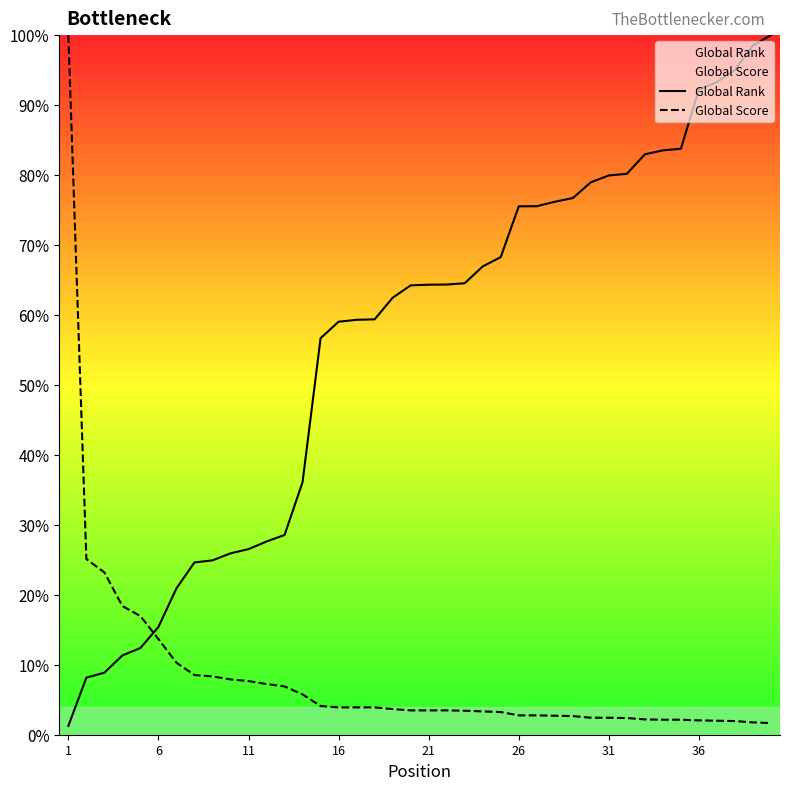

How many intersections are there between Global Rank and Global Score?

1